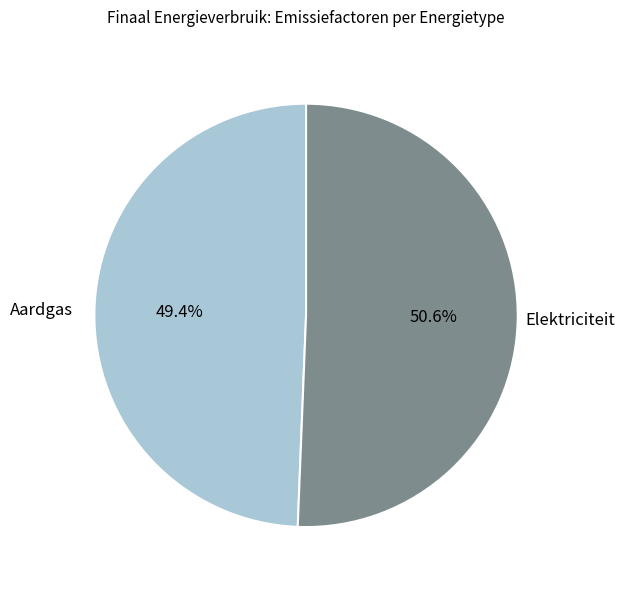

Does any single category account for the majority?

Yes